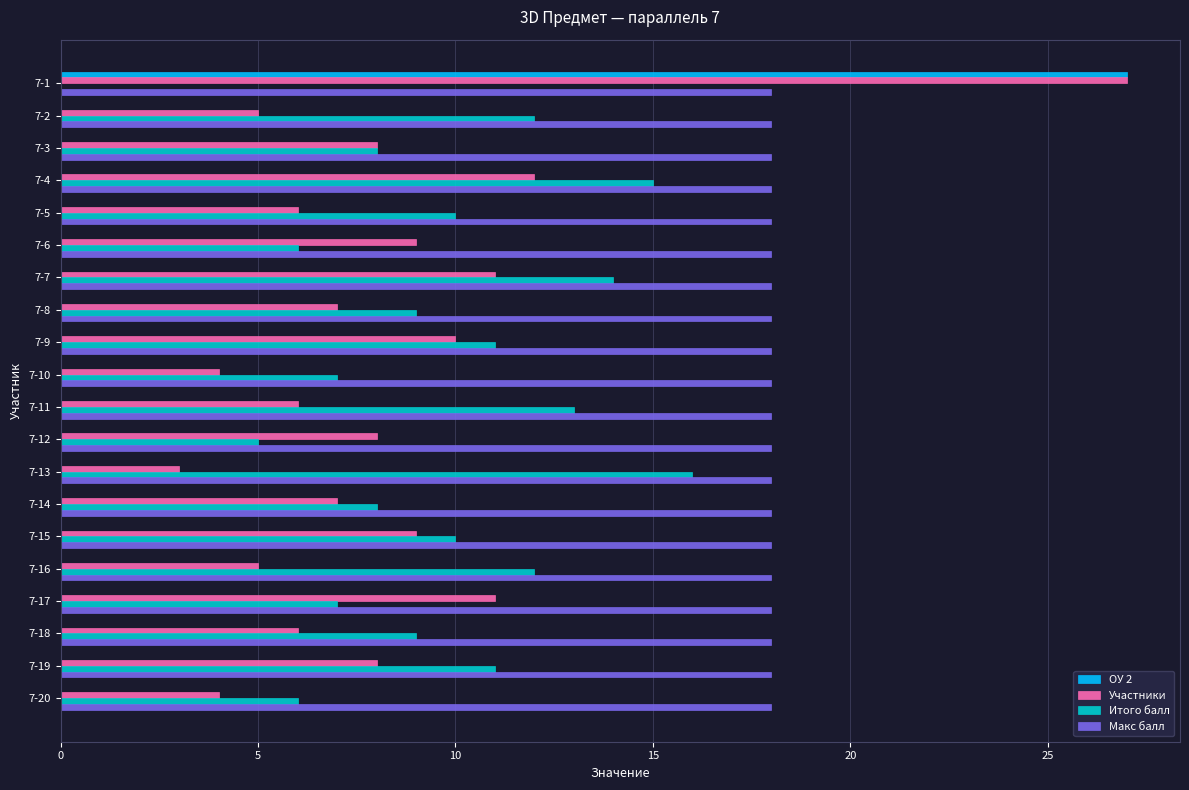

Count the number of data series in this chart.

4